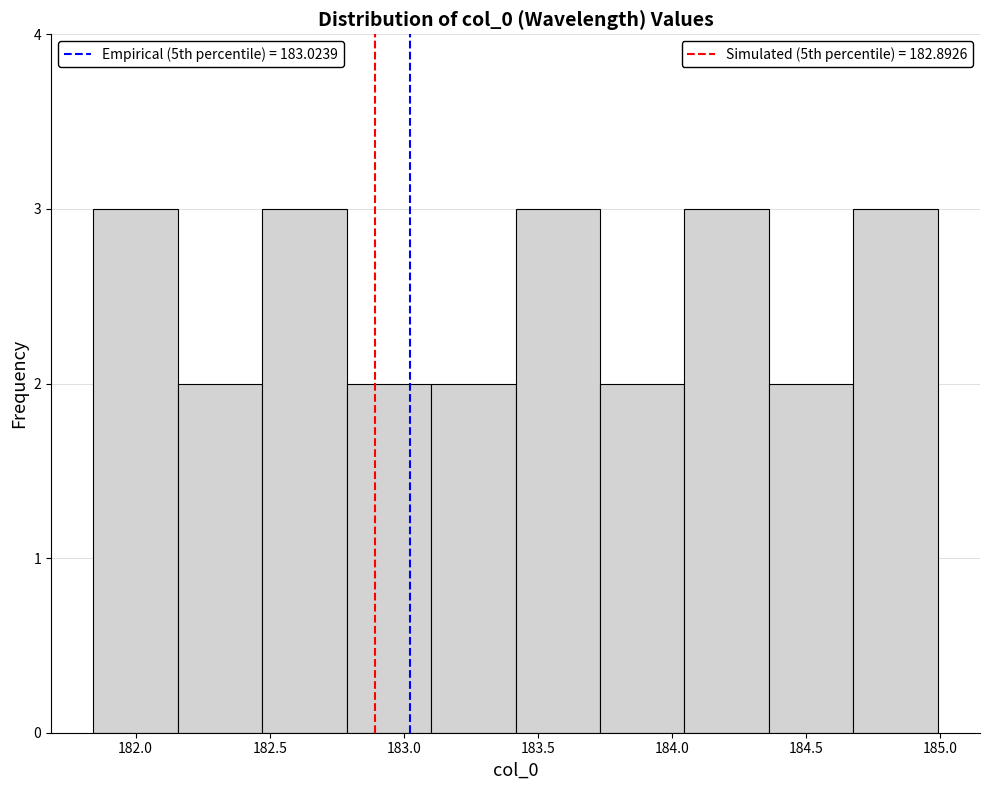

Reading left to right, list every bar in this chart as the range it spans on the x-axis followed by its height. Neither the bar edges nor the heights are printed on the chart, so give them approximately, as read against the axes.

181.85 to 182.15: 3
182.15 to 182.45: 2
182.45 to 182.80: 3
182.80 to 183.10: 2
183.10 to 183.40: 2
183.40 to 183.75: 3
183.75 to 184.05: 2
184.05 to 184.35: 3
184.35 to 184.70: 2
184.70 to 185.00: 3